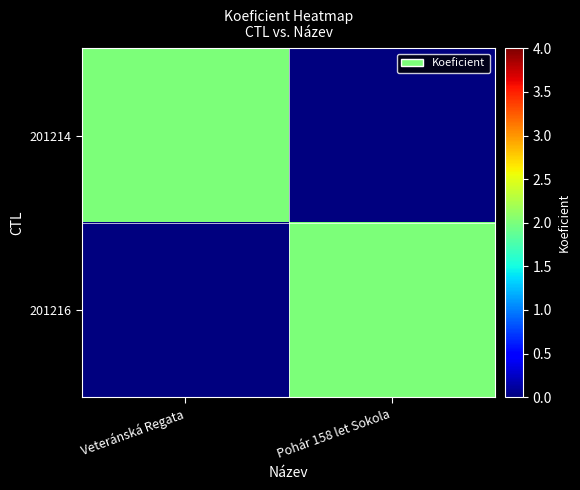

What is the greatest value displayed?

2